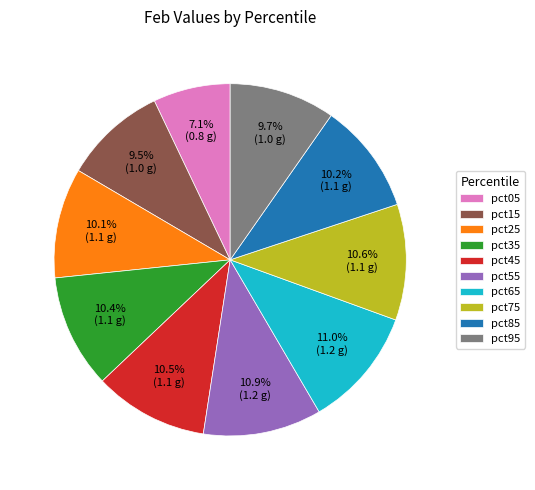

Which slice is the smallest?

pct05